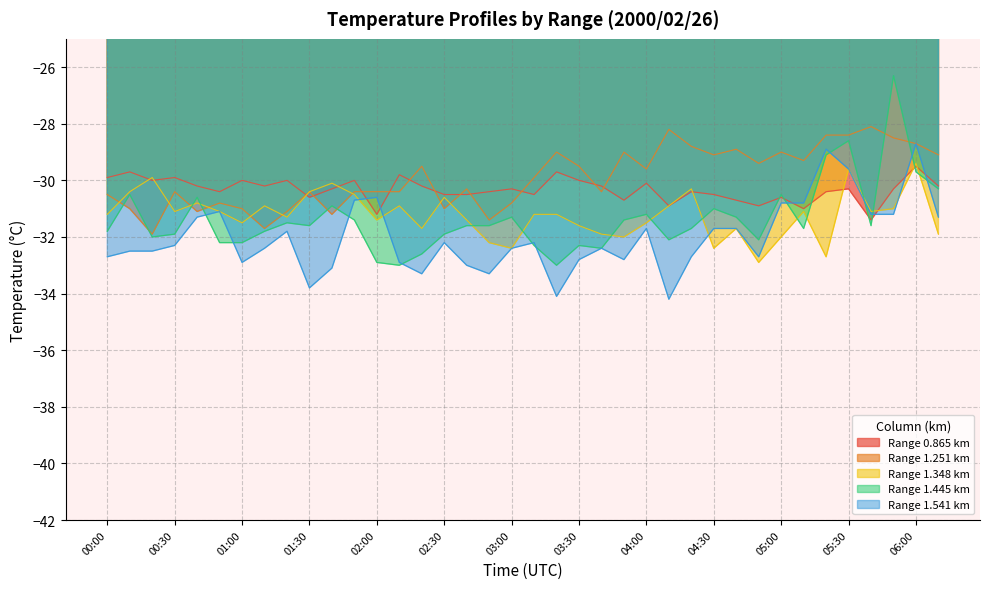

True or false: 1.251 has a value of -31.2 at 01:40.

True